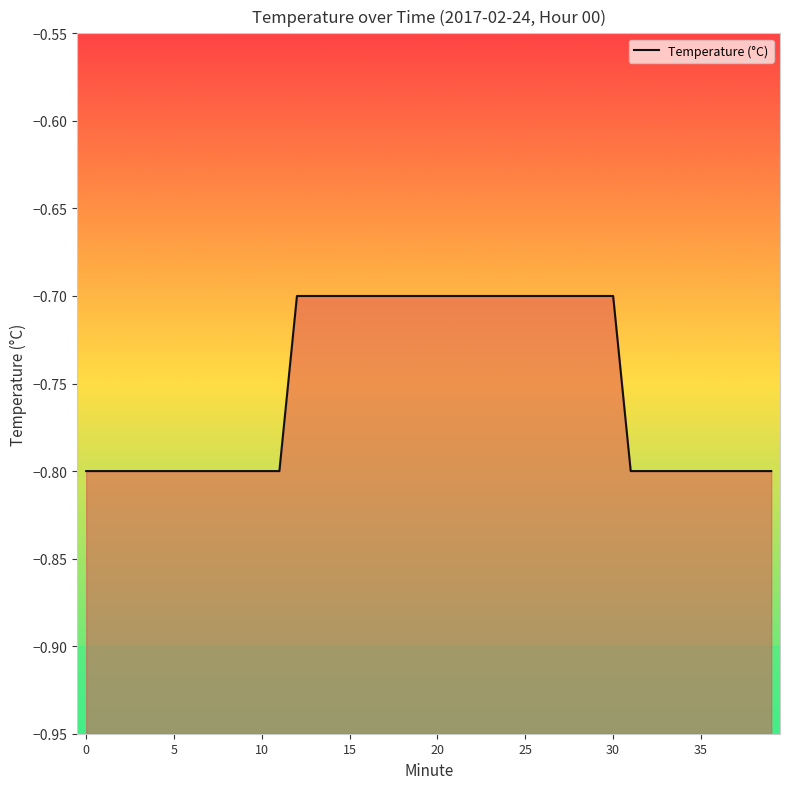

At which label is the value closest to 0?

12